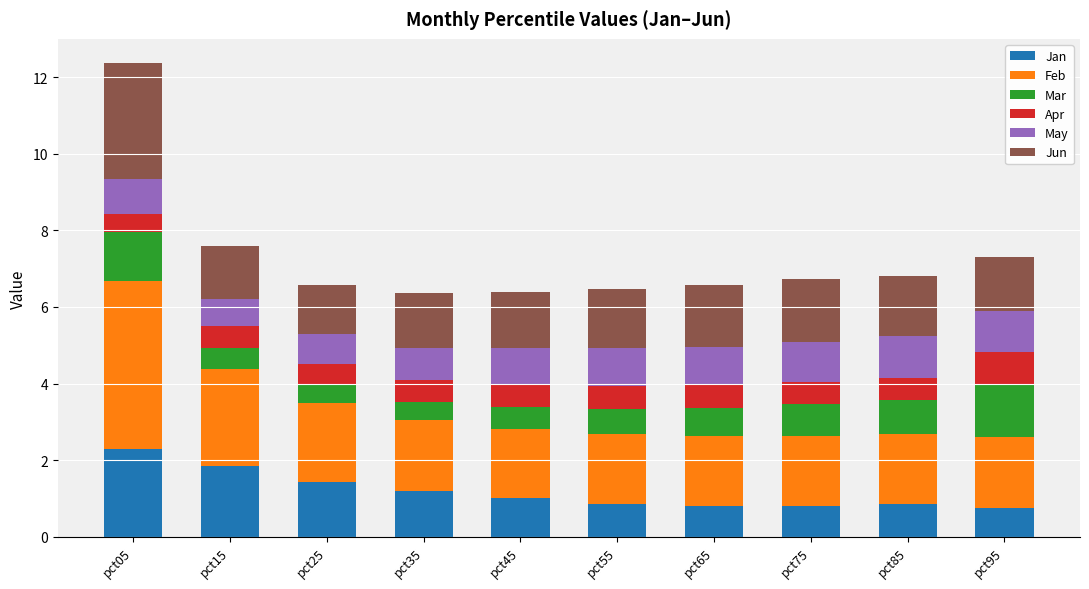

How many data points does each series have?

10